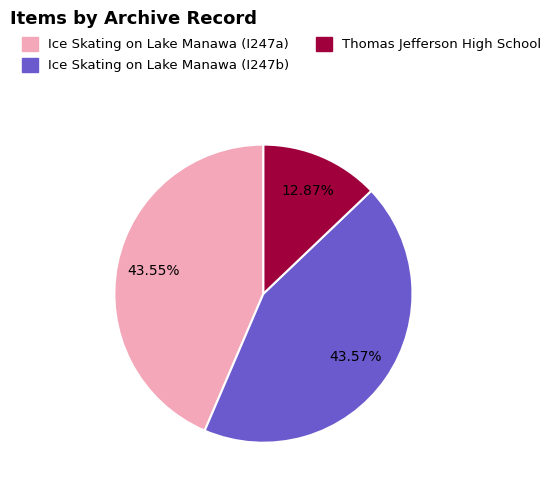

What is the ratio of the value at Ice Skating on Lake Manawa (I247b) to the value at Ice Skating on Lake Manawa (I247a)?

1.0